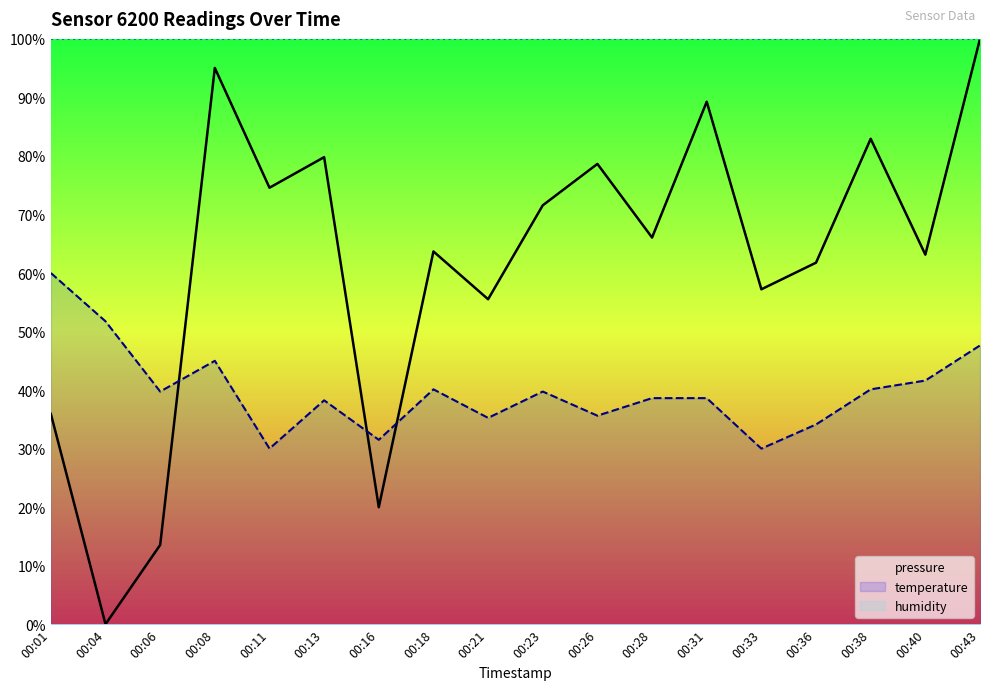

What is the sum of the temperature values at 00:23 and 00:26?

75.4